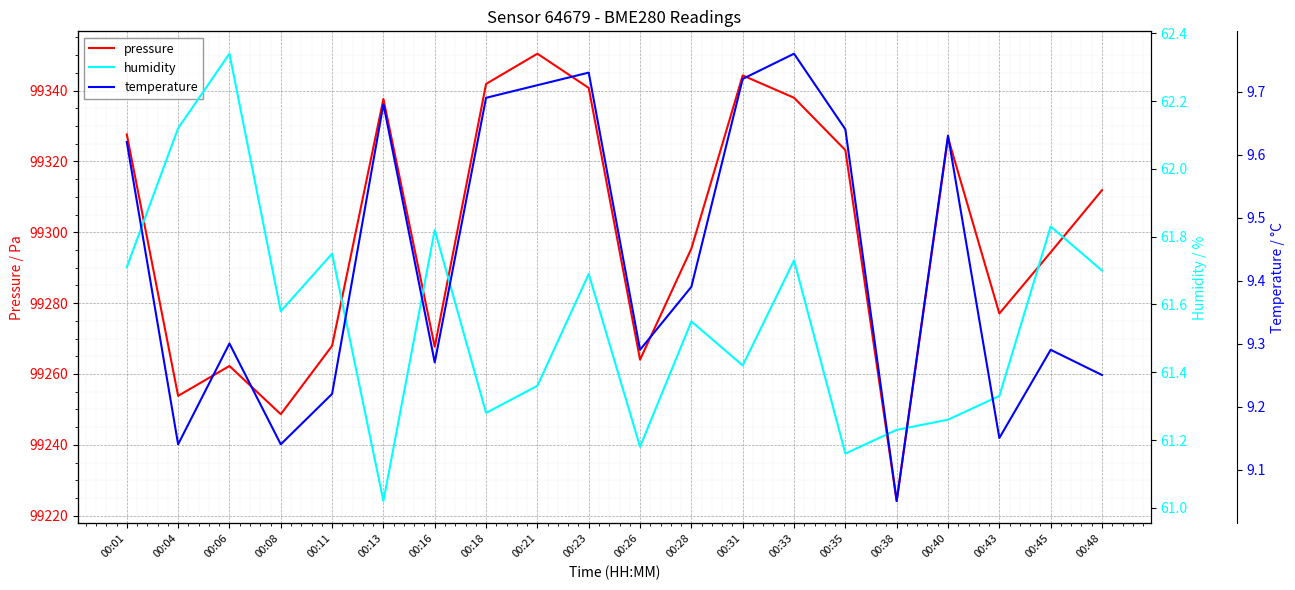

What is the maximum value shown in the chart?

99350.4